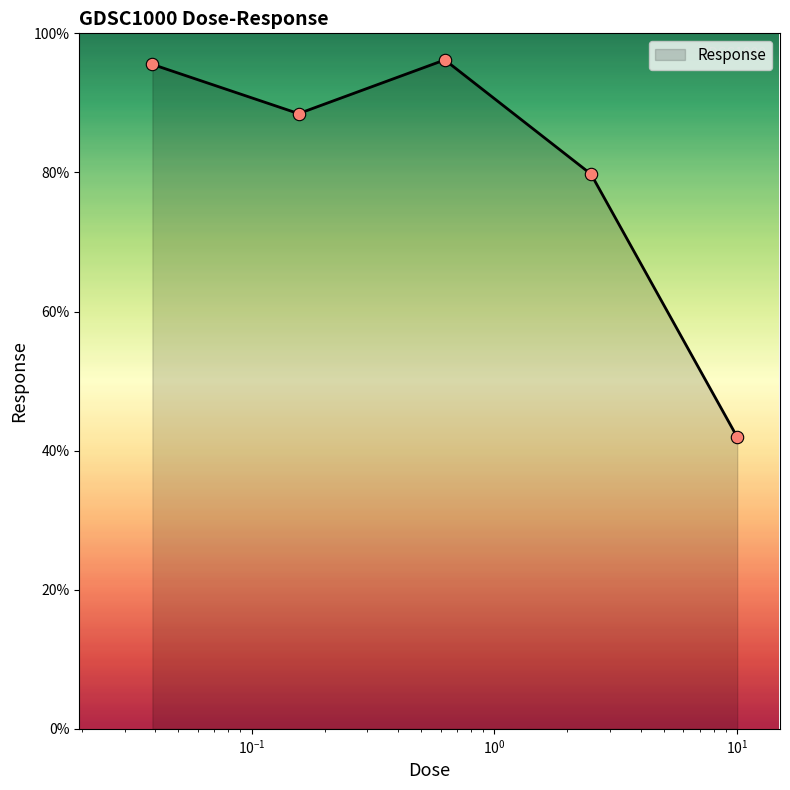

What is the maximum value shown in the chart?

96.2